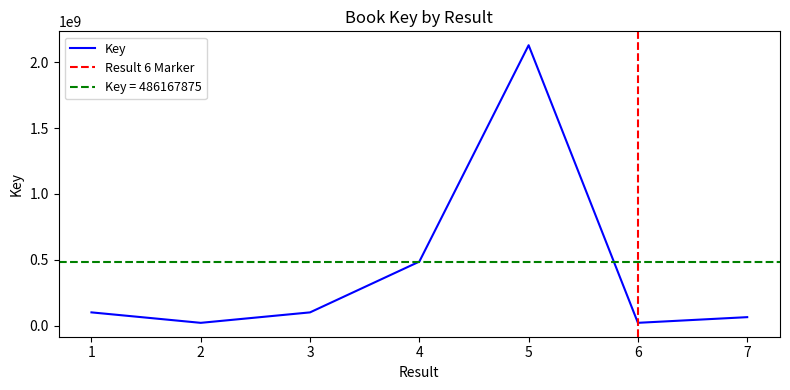

What value does the data have at 2, to the nearest 10?

20960320